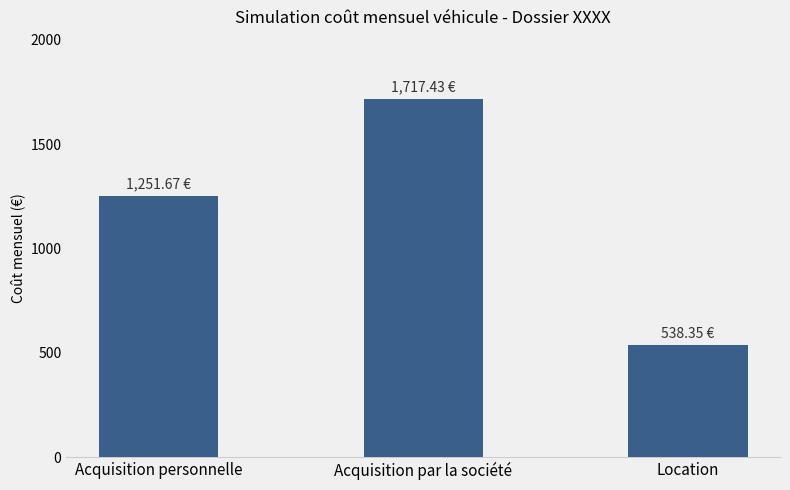

Which label corresponds to the smallest value in the chart?

Location